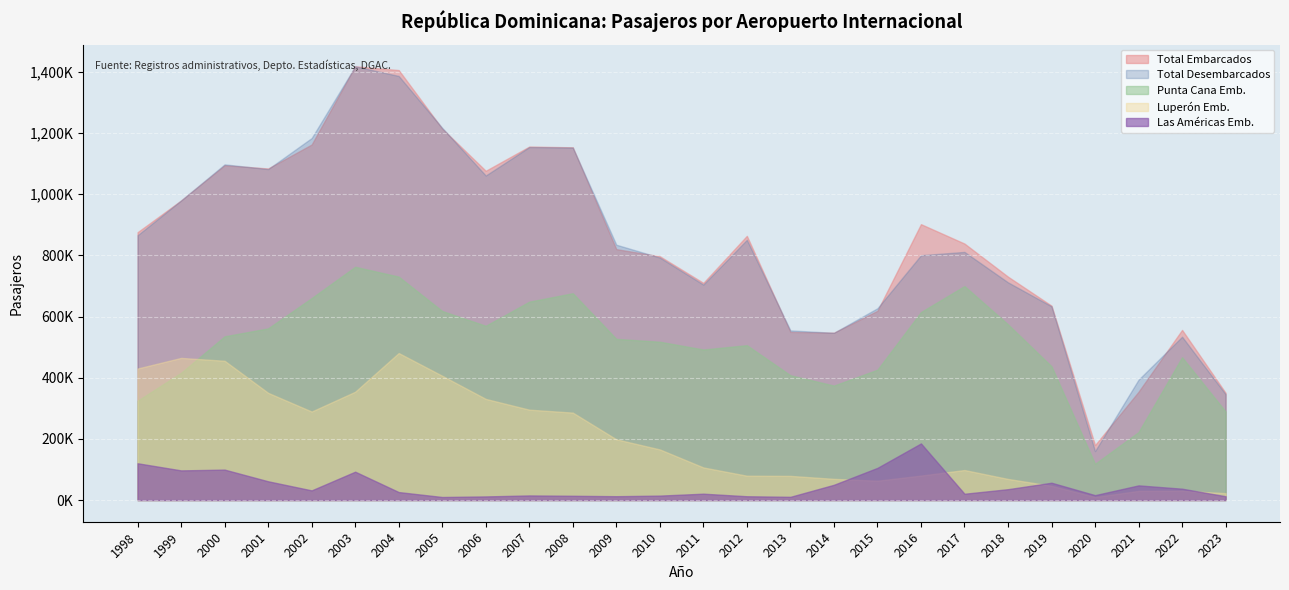

What is the sum of the Total Embarcados values at 2014 and 2021?

901392